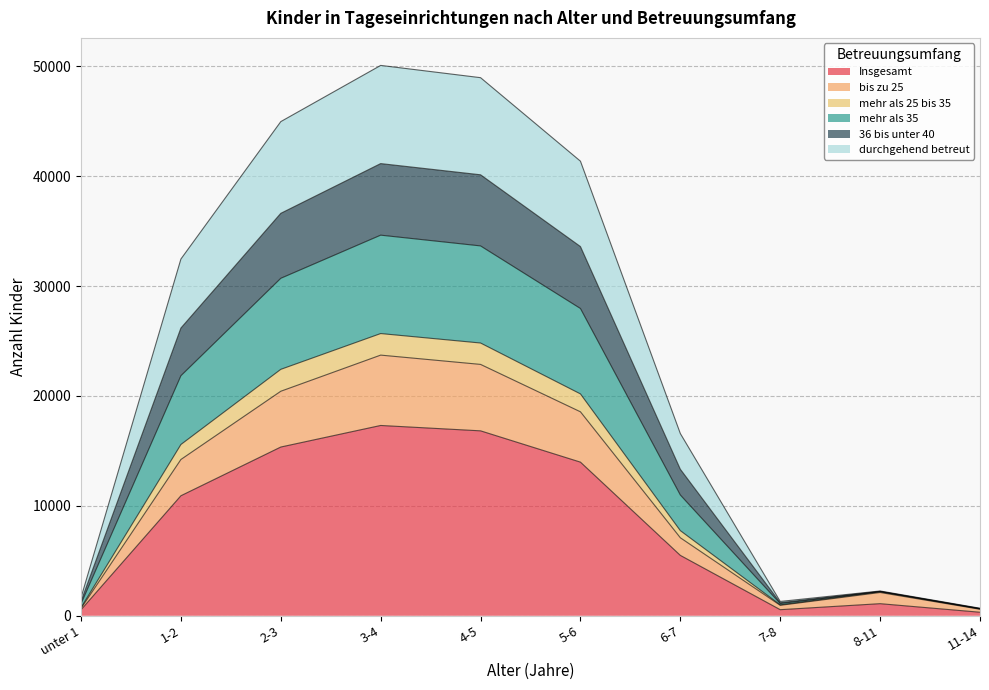

What is the highest value of the Insgesamt series?

17313